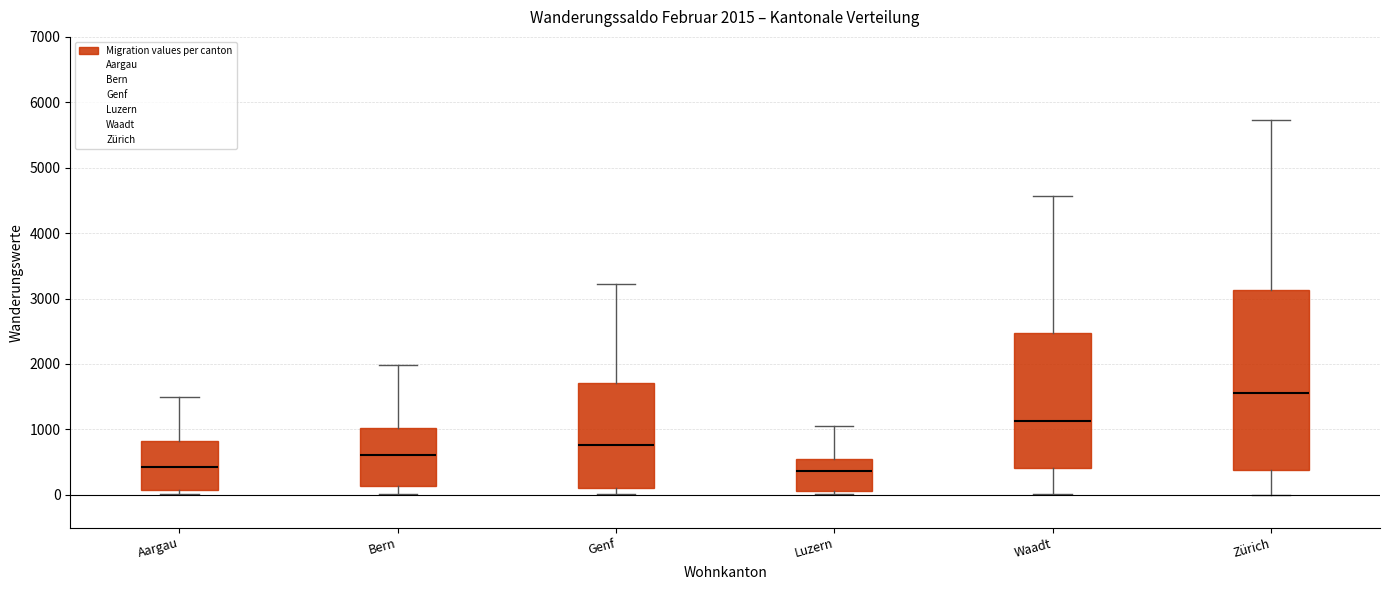

Which box is the tallest, from its lower edge to its upper edge?

Zürich